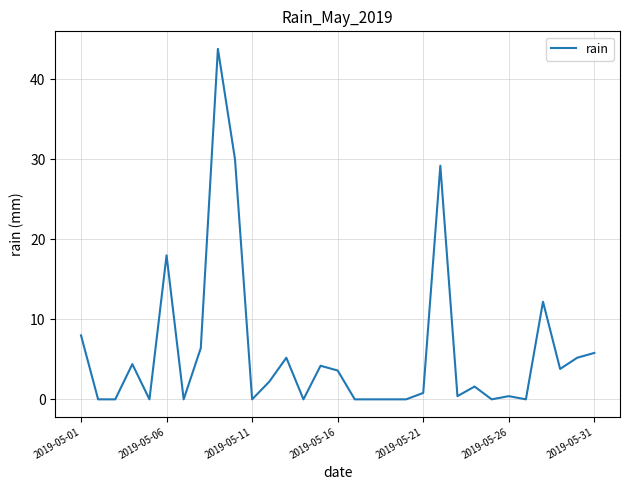

What is the difference between the maximum and minimum values?

43.8